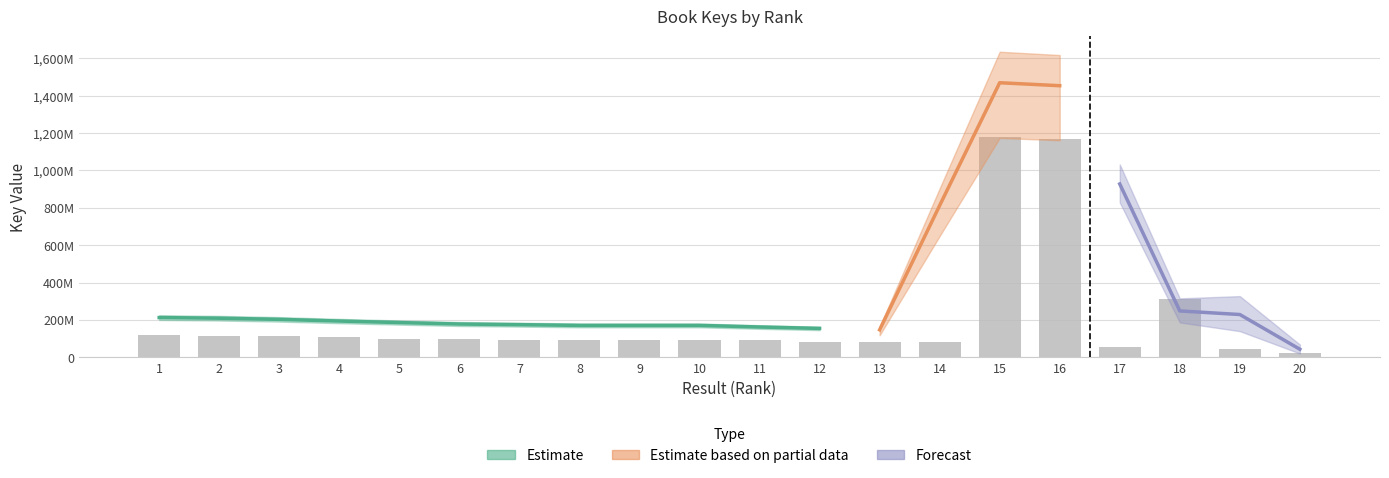

The chart shows a value of 79492411.4 at 12. True or false?

True